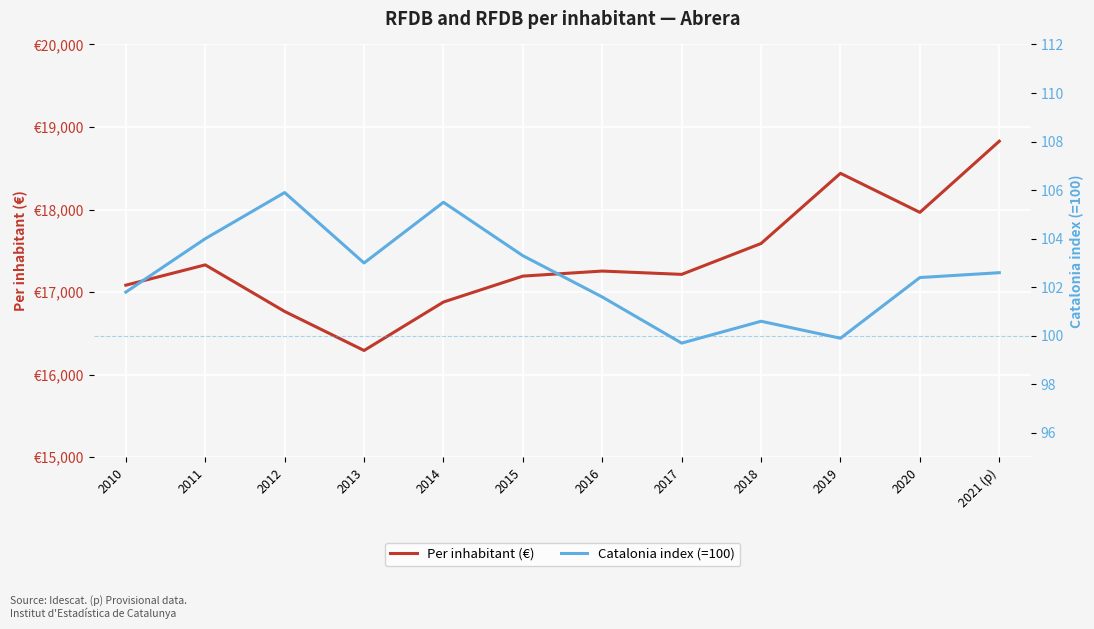

Which category has the lowest value across all series?

2017